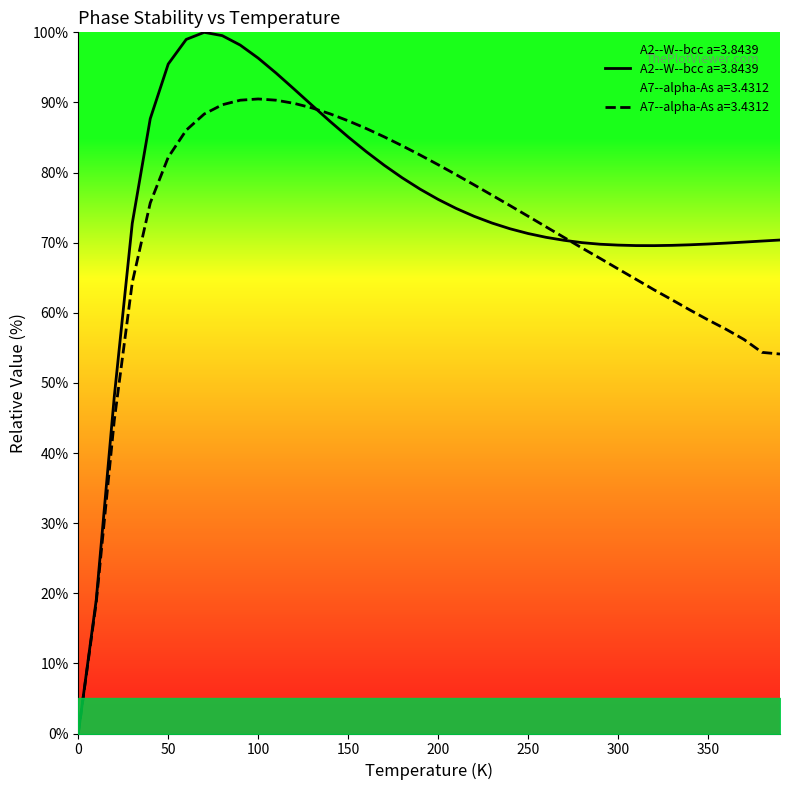

What is the average value of the A2--W--bcc a=3.8439 series?

75.1